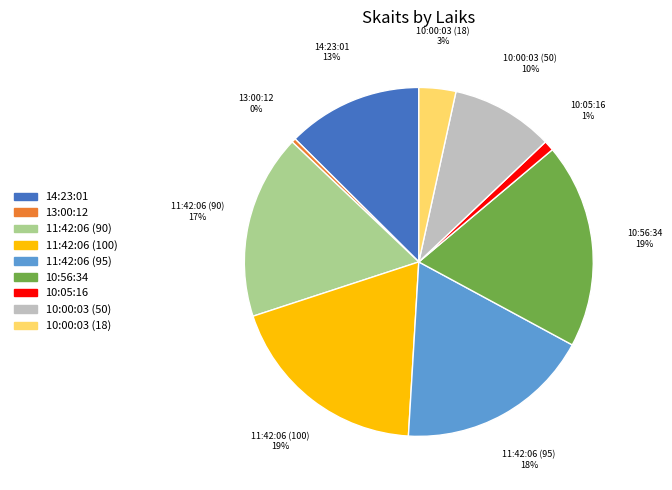

Between 14:23:01 and 11:42:06 (90), which is larger?

11:42:06 (90)